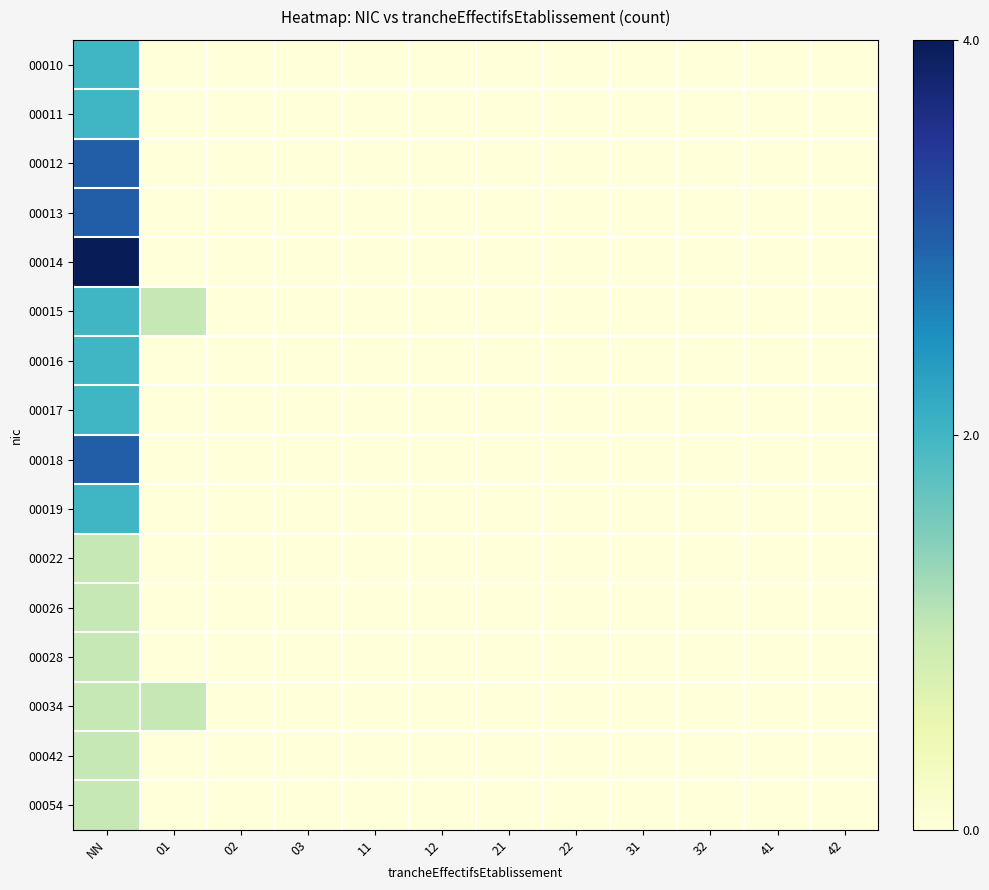

Which series has the widest spread of values?

00014